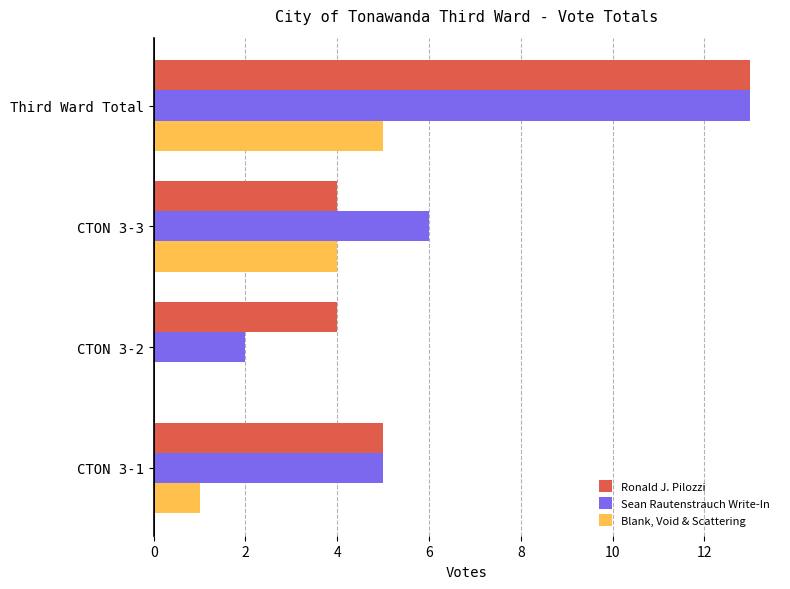

How many Blank, Void & Scattering values are between 1 and 5?

3